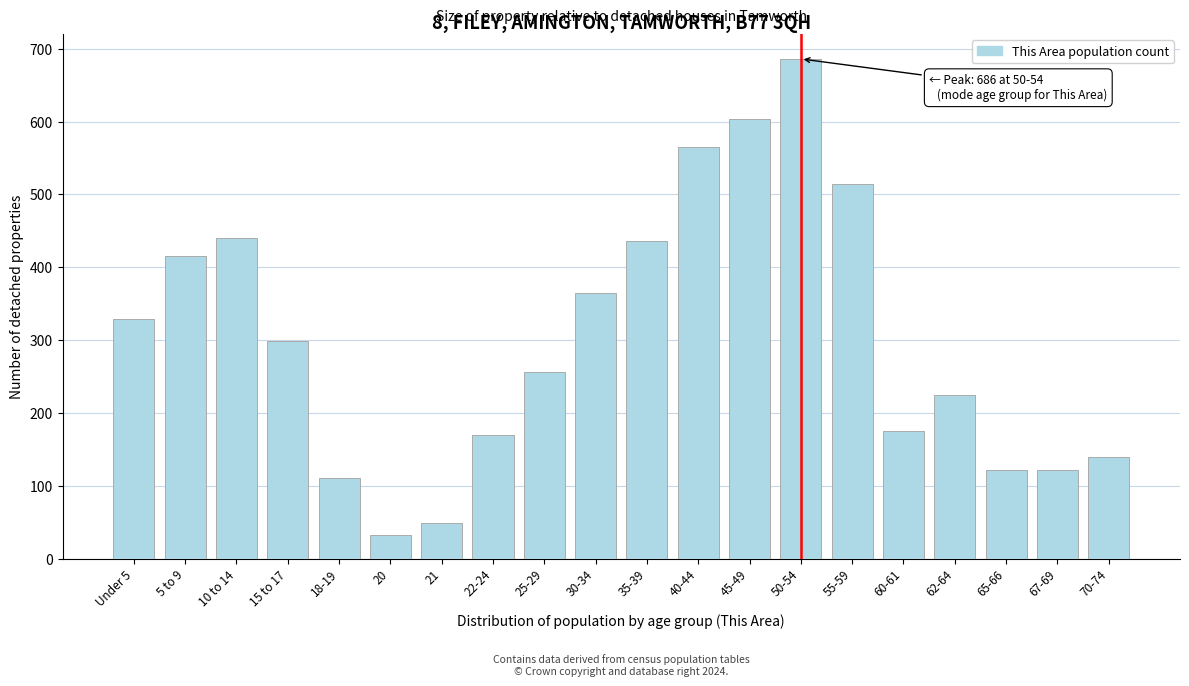

What is the value of the 2nd bar from the left?

416